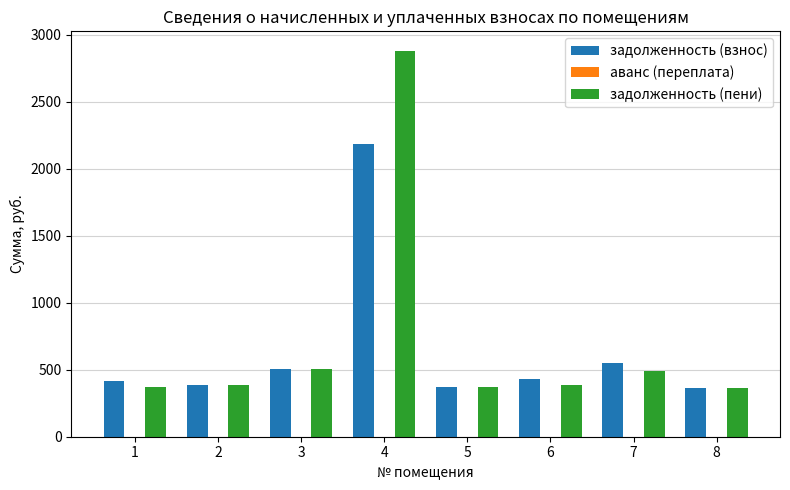

Which series has the largest total across all categories?

задолженность (пени)